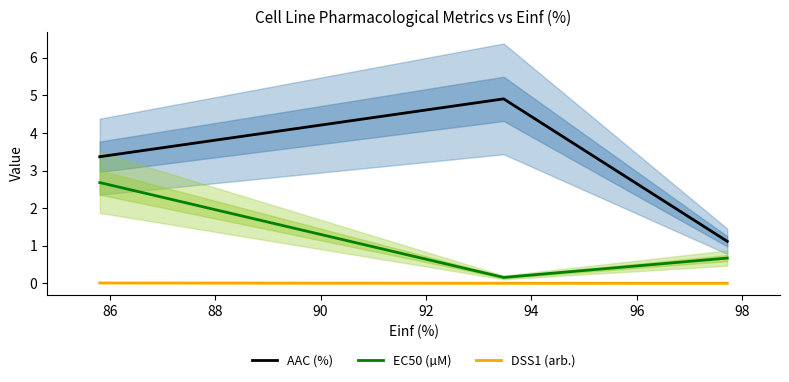

How many series are shown in this chart?

3